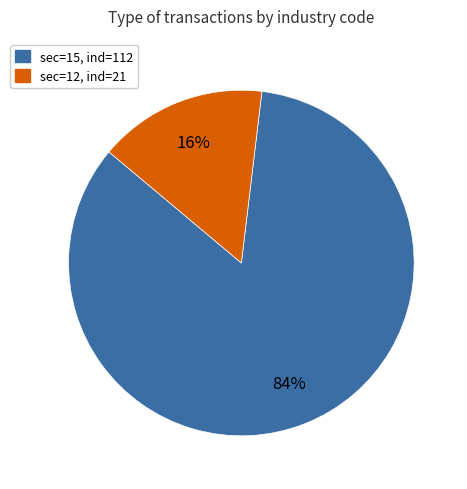

To the nearest percent, what is the average slice percentage?

50%